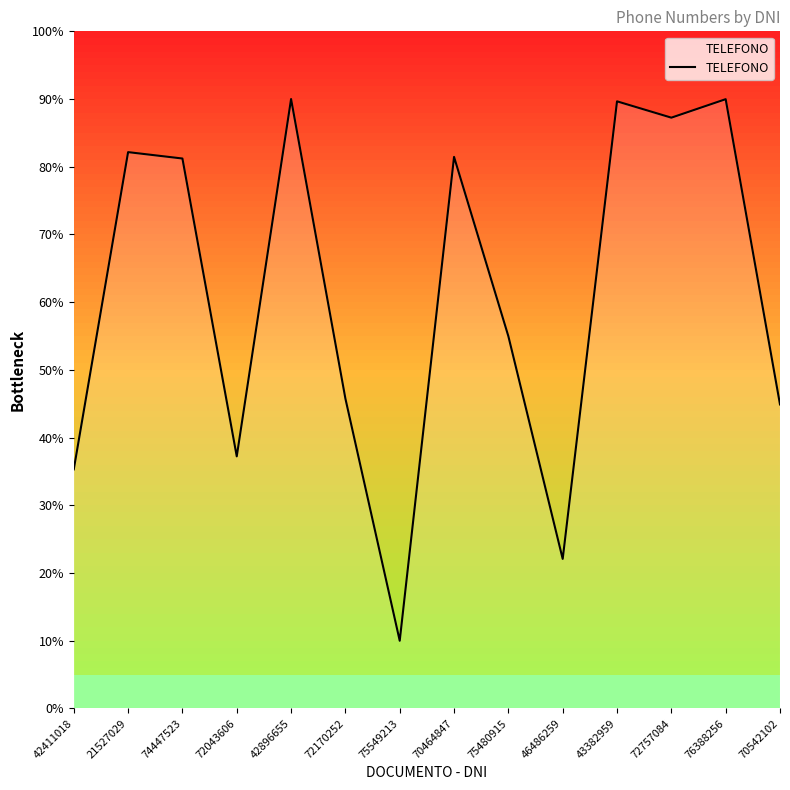

What is the difference between the maximum and minimum values?

80.0